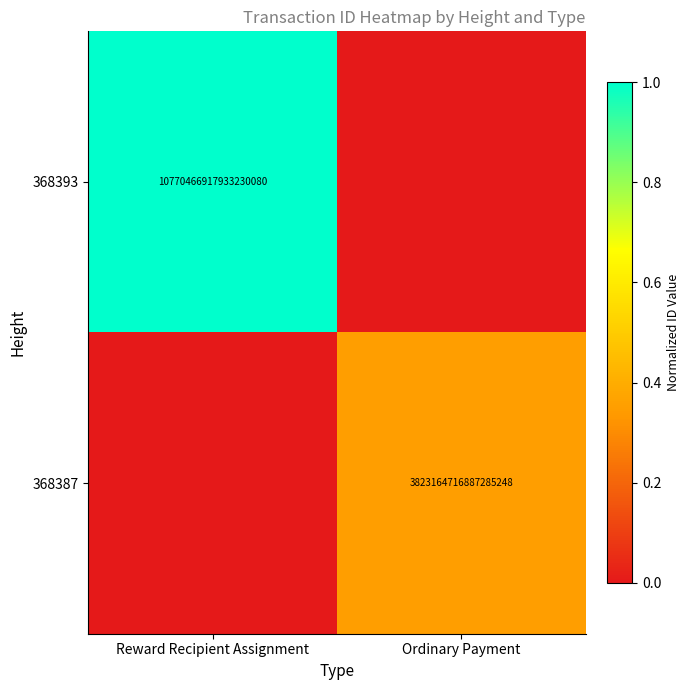

Is it true that 368393 equals 10770466917933230080 at Reward Recipient Assignment?

True